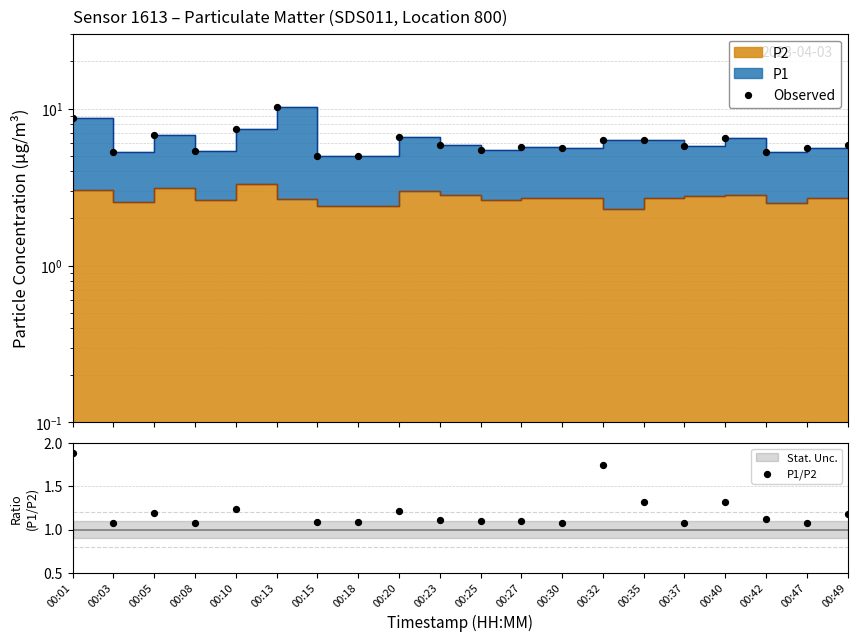

Is the value of Observed at 00:20 greater than the value of P1/P2 at 00:40?

Yes